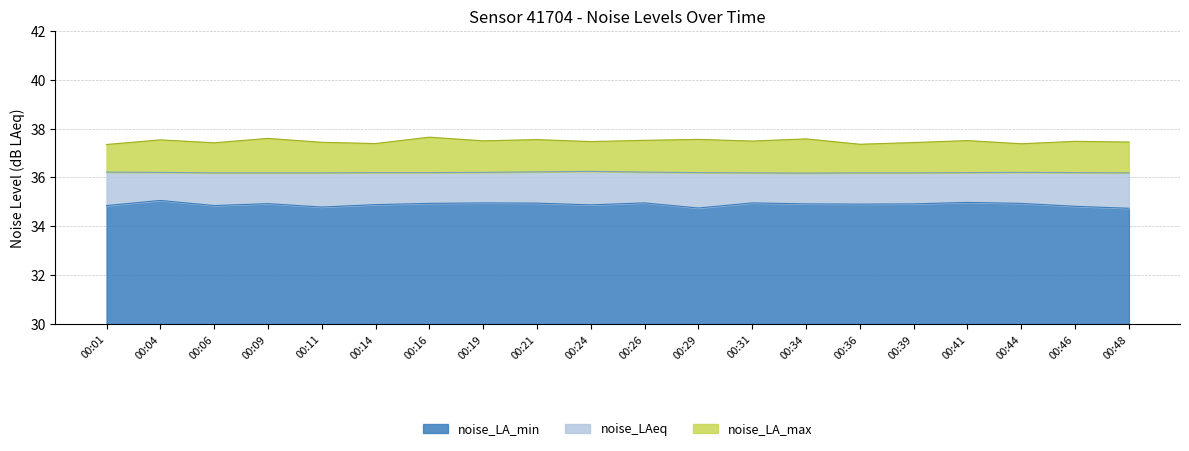

Where is the first local maximum for noise_LA_min?

00:04